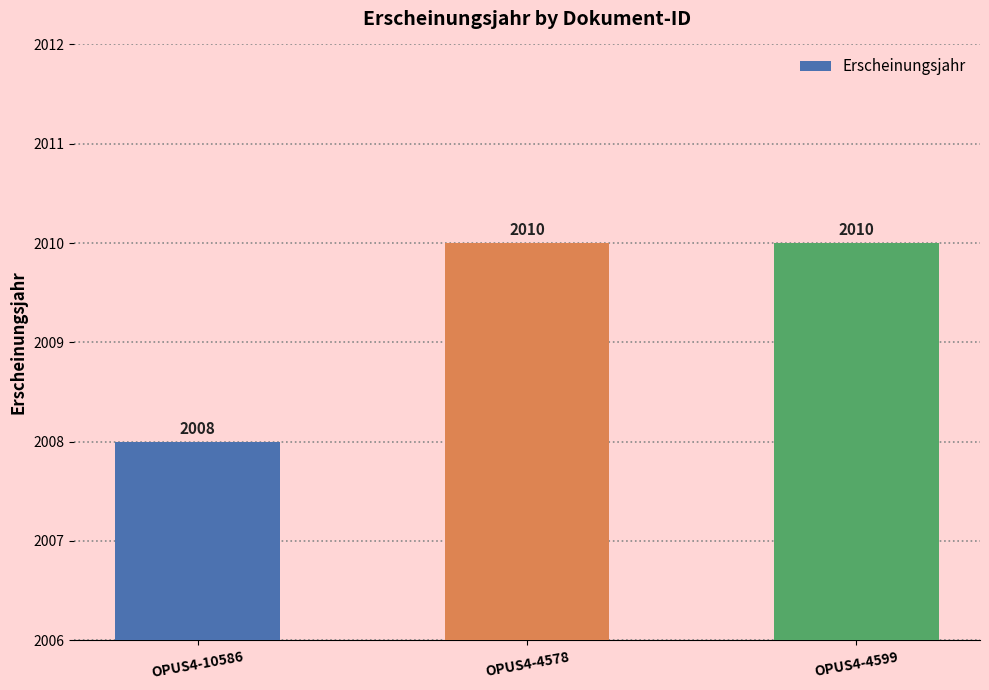

Is it true that the value at OPUS4-4578 is 1046?

False